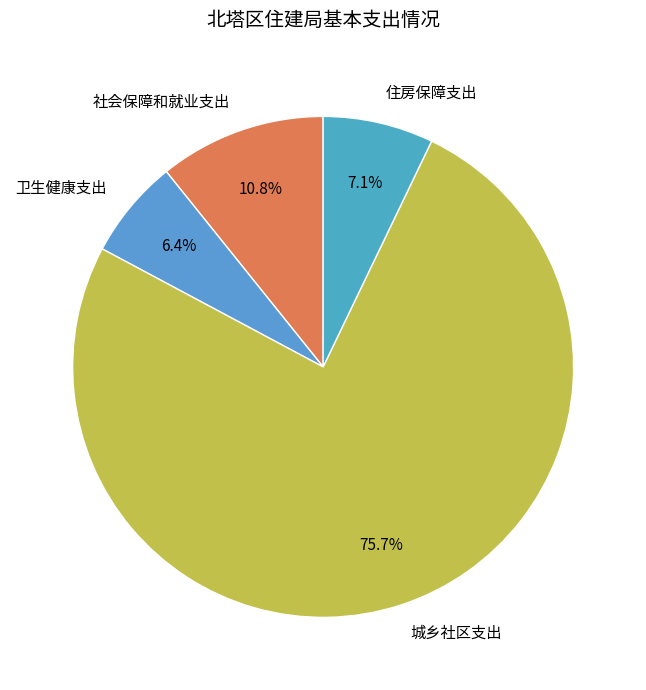

What is the ratio of the value at 住房保障支出 to the value at 城乡社区支出?

0.1